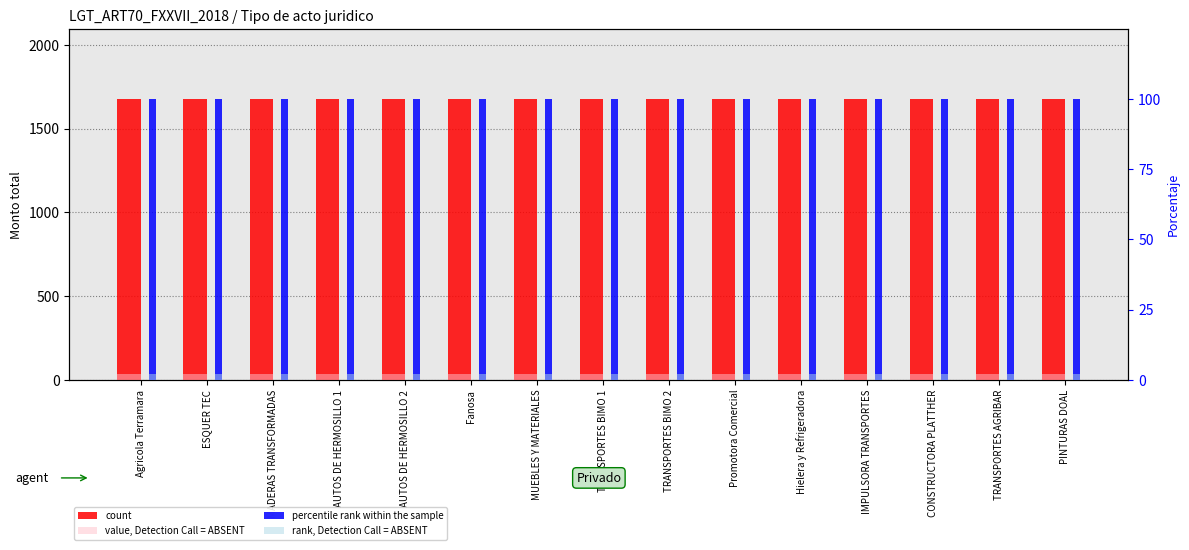

What is the sum of all value, Detection Call = ABSENT values?

502.5